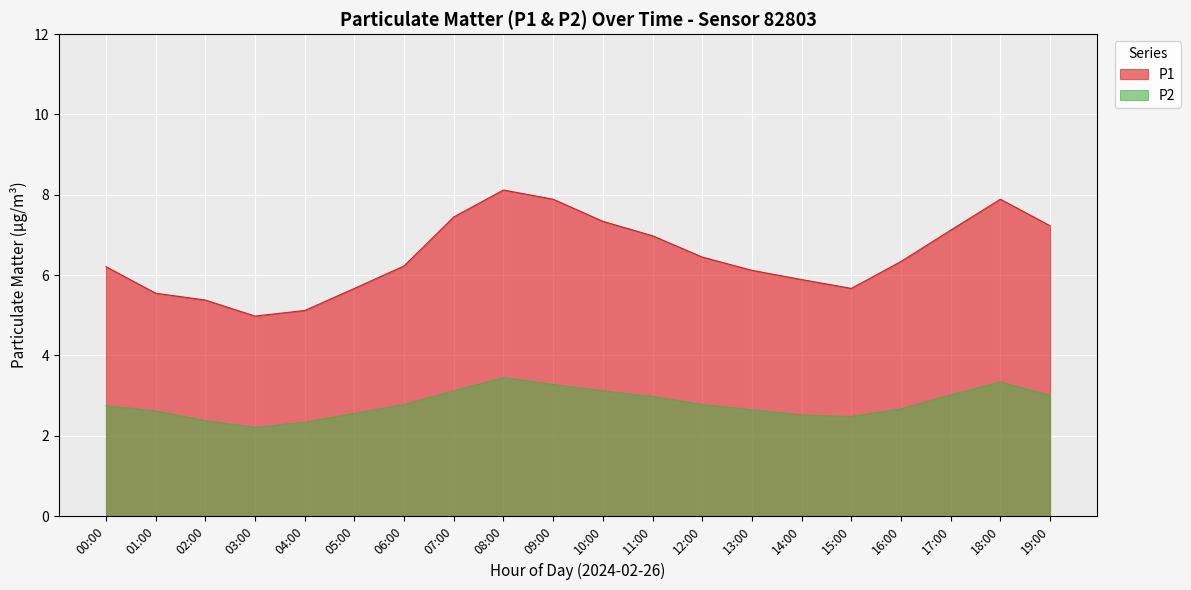

Which category has the lowest value in the P2 series?

03:00